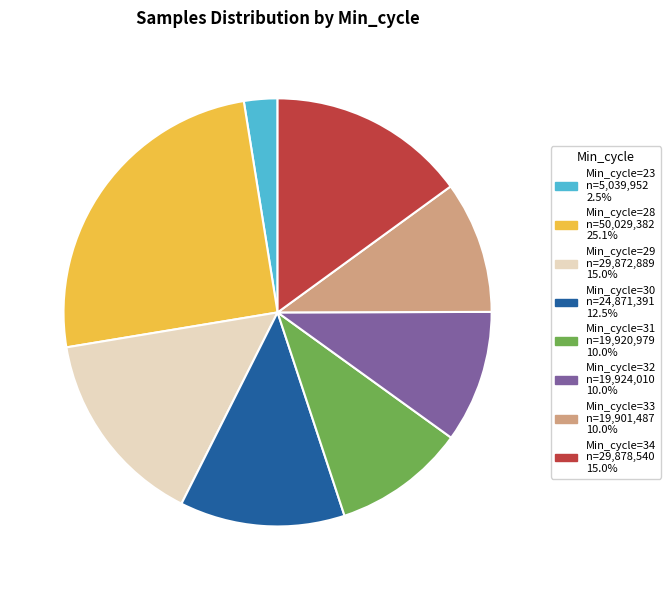

Is there a majority slice in this chart?

No